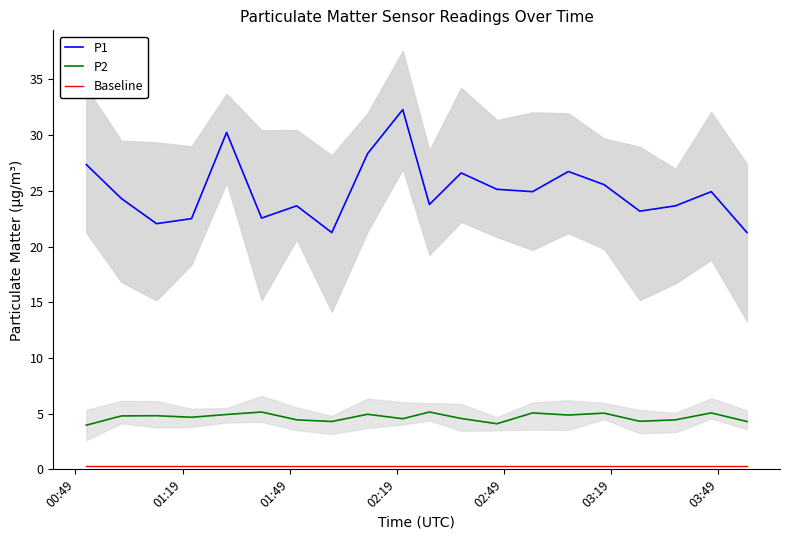

What is the maximum value for P1?

32.3